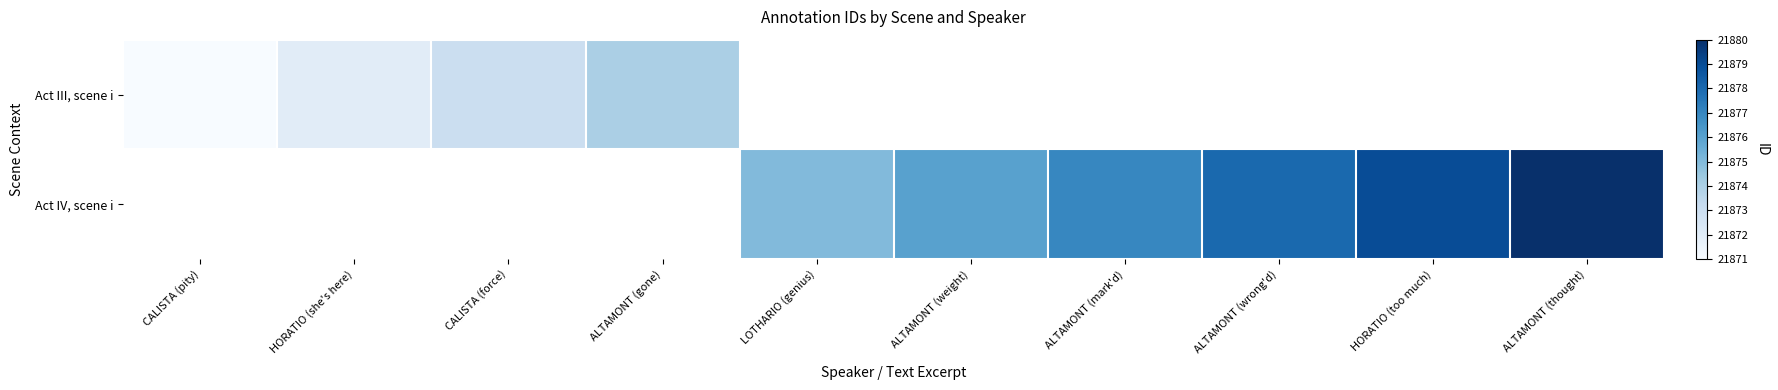

What is the smallest value displayed?

21871.0